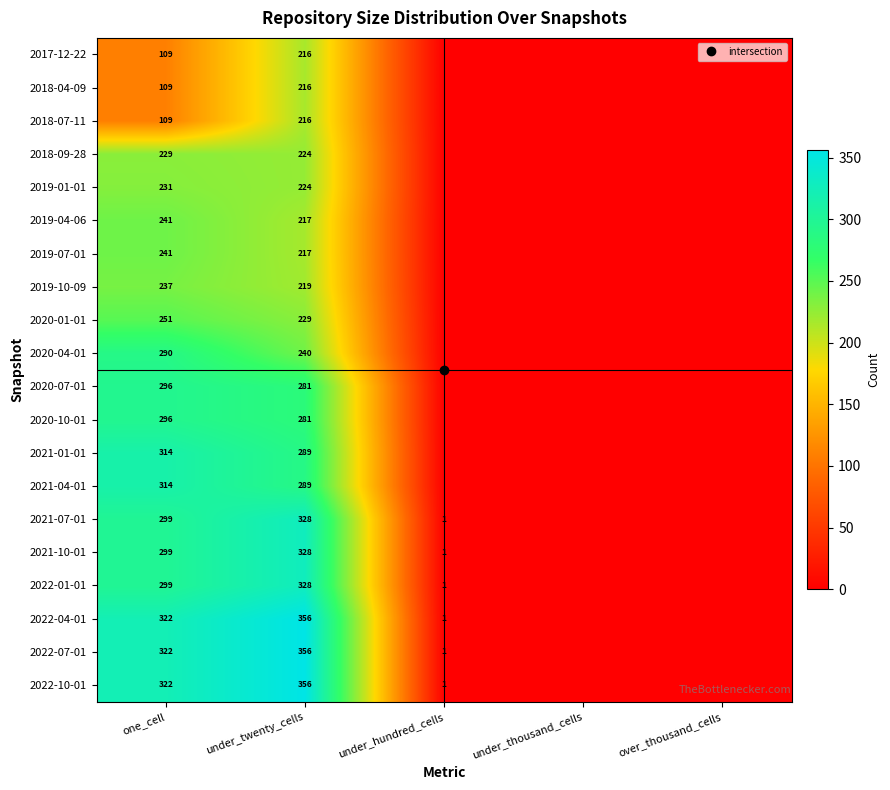

What is the maximum value for 2020-10-01?

296